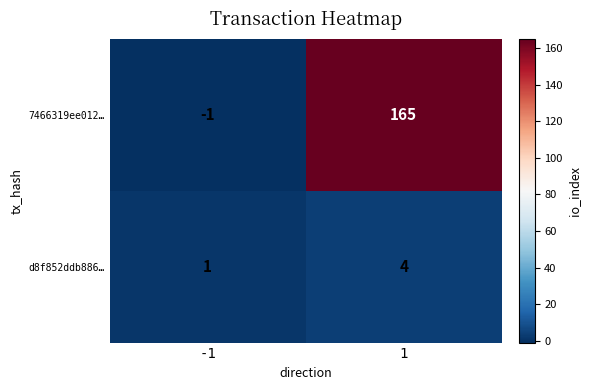

Rank the series at -1 from lowest to highest value.

7466319ee012…, d8f852ddb886…